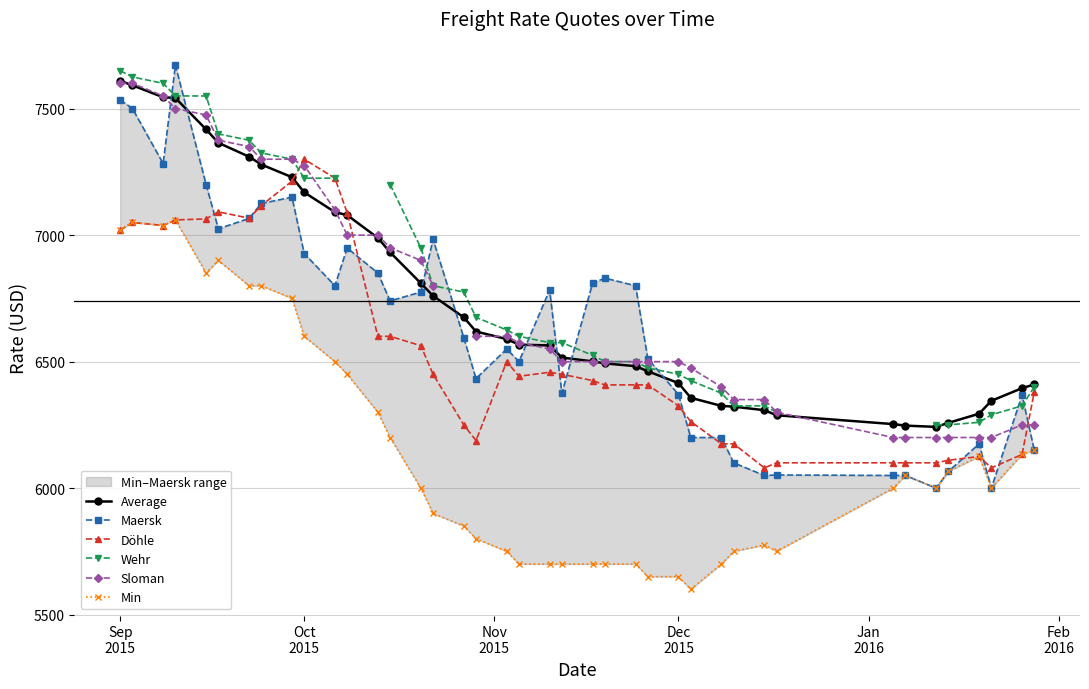

At how many categories does at least one series exceed 6103?

40